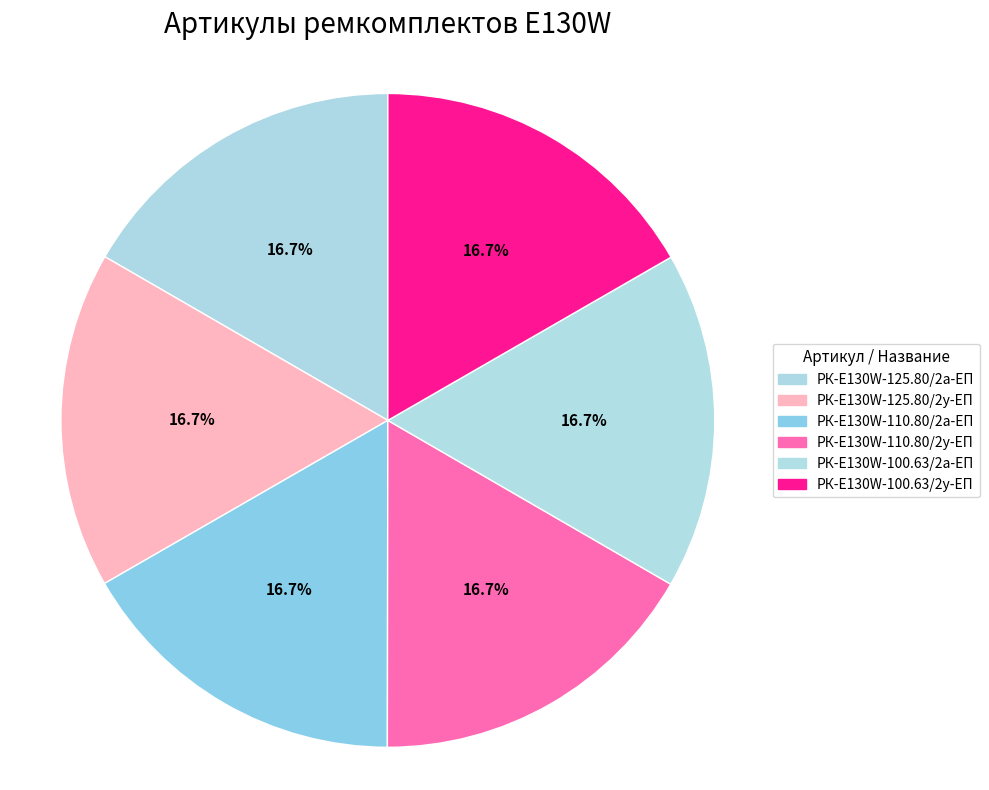

Count the number of slices in the pie.

6